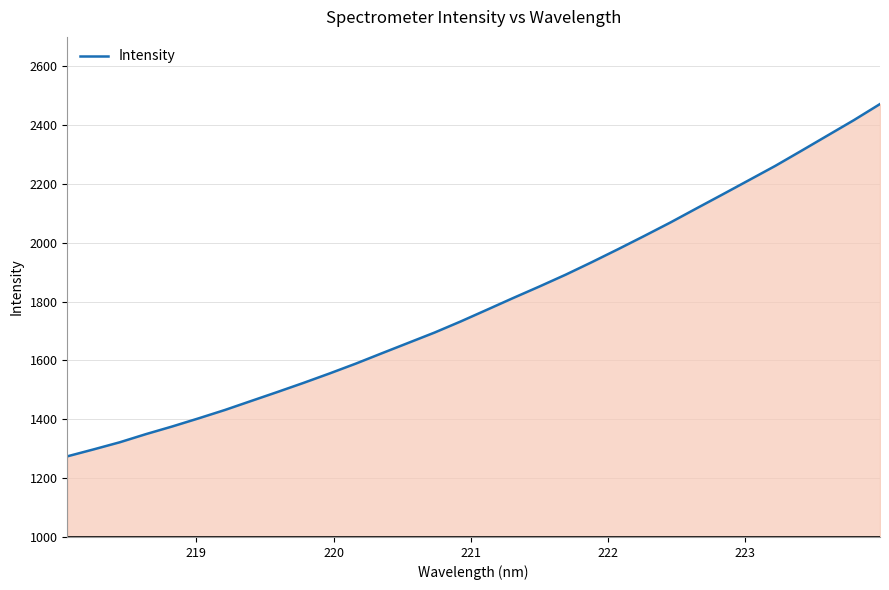

What is the difference between the maximum and minimum values?

1197.6